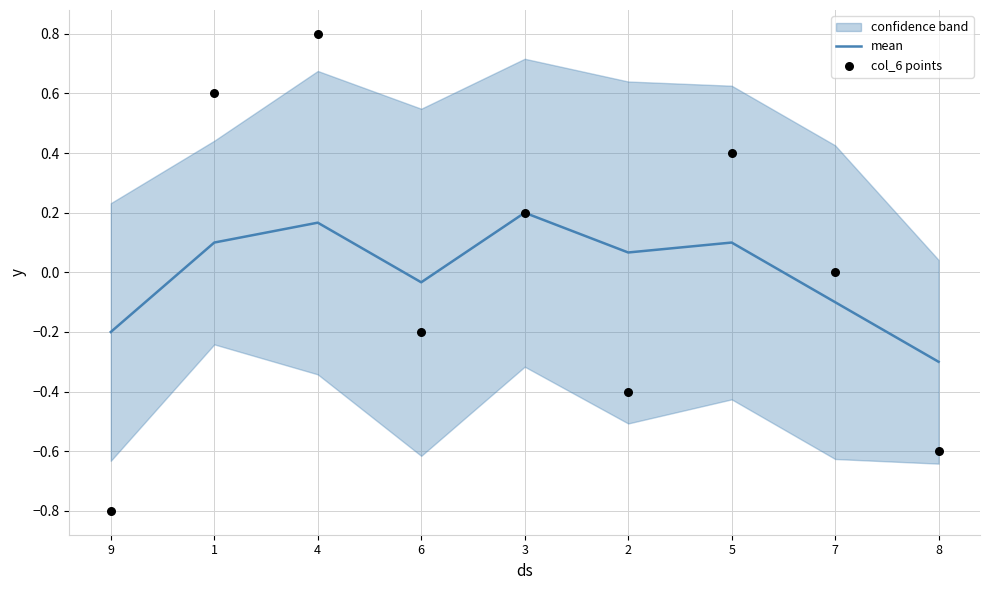

Is the value of mean at 3 greater than the value of col_6 points at 1?

No